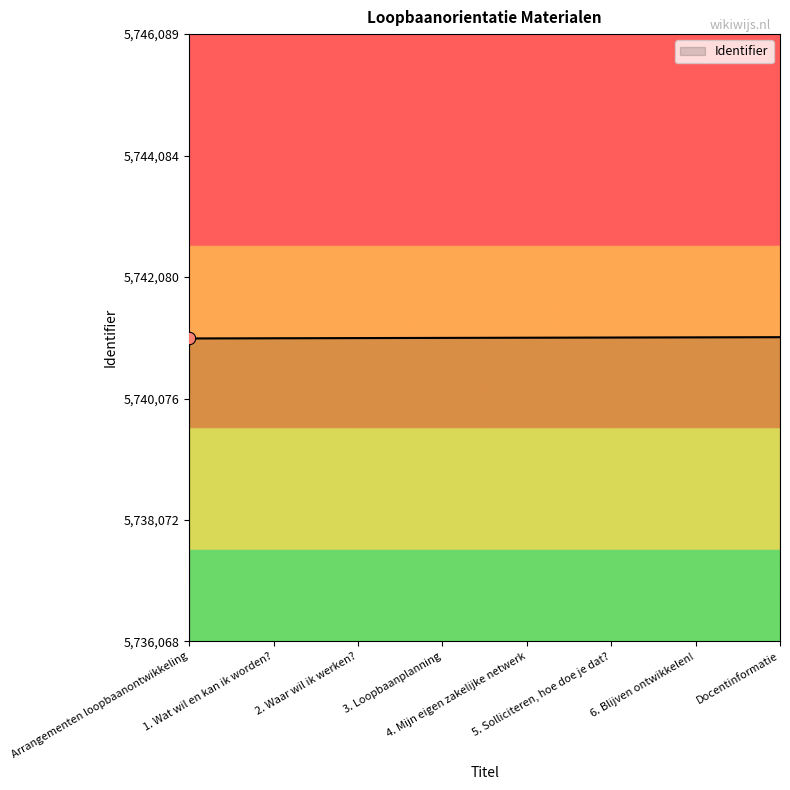

What is the sum of all values?

45928628